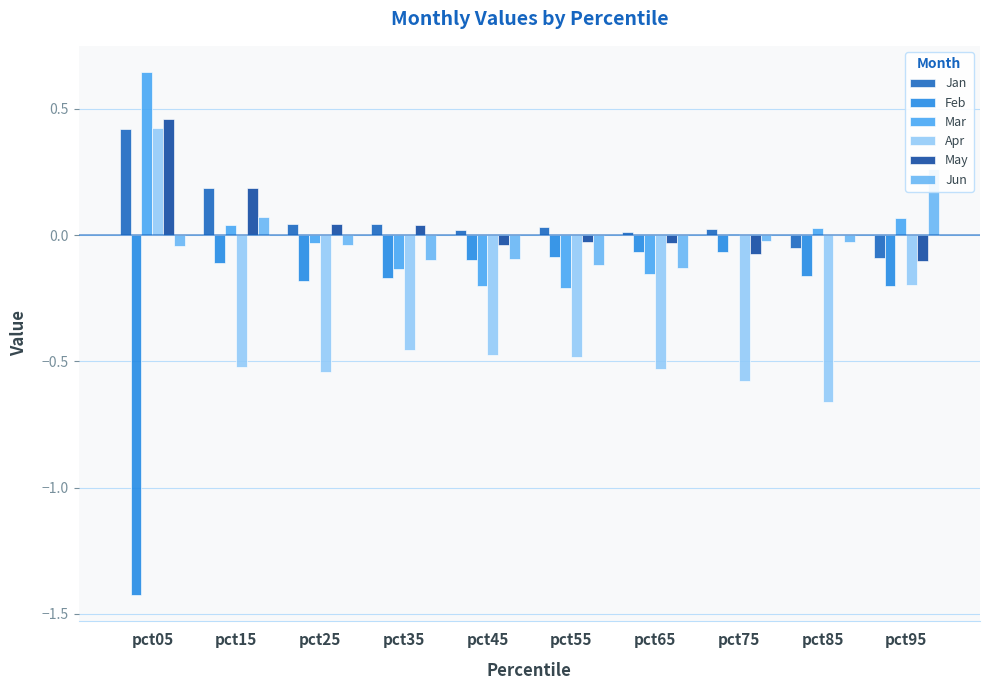

Read the Feb value at pct45.

-0.1